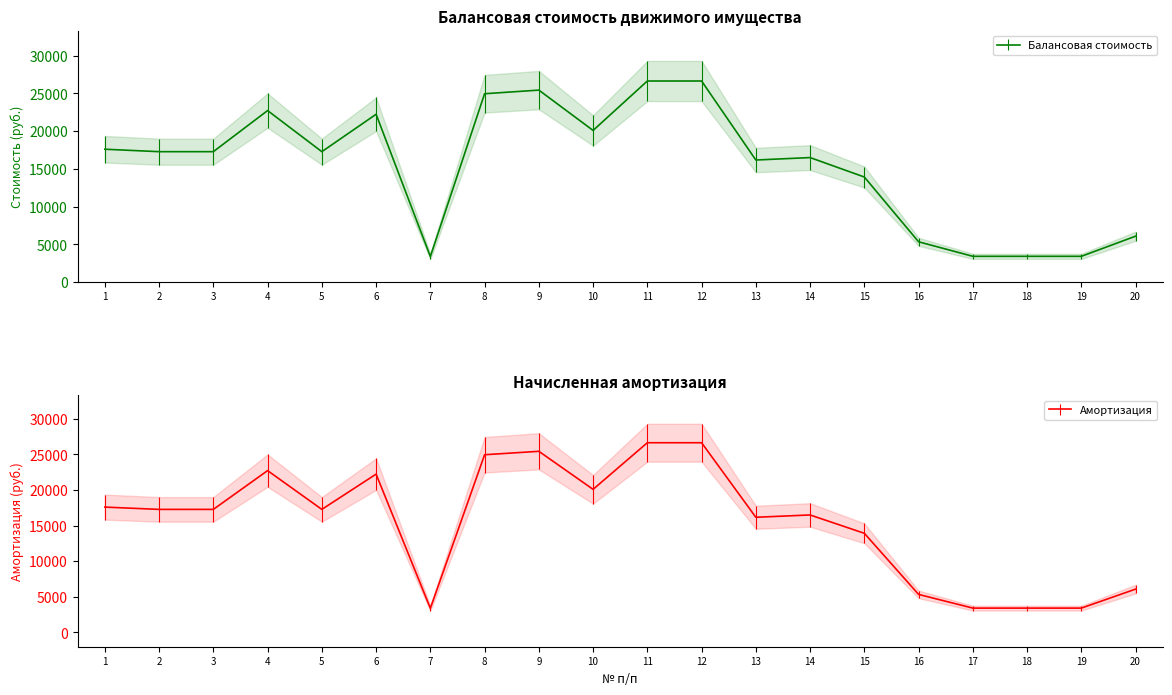

True or false: Балансовая стоимость and Амортизация intersect in this chart.

False